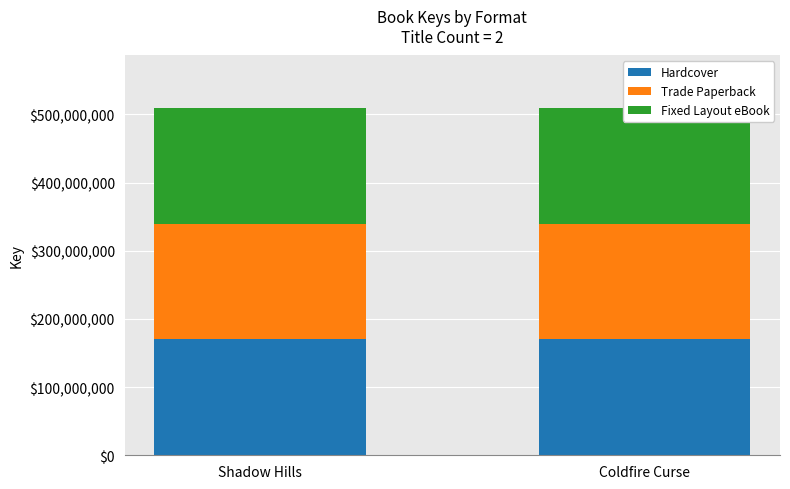

Which series has the largest total across all categories?

Hardcover